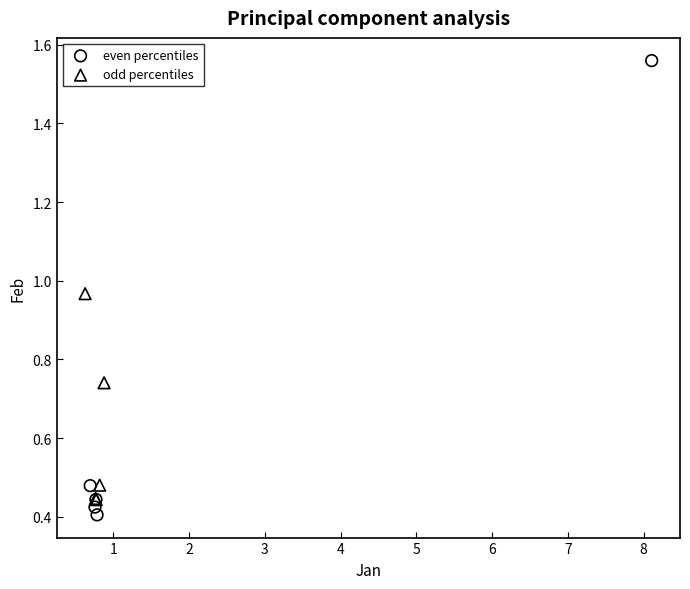

Which series reaches the maximum Y coordinate?

even percentiles